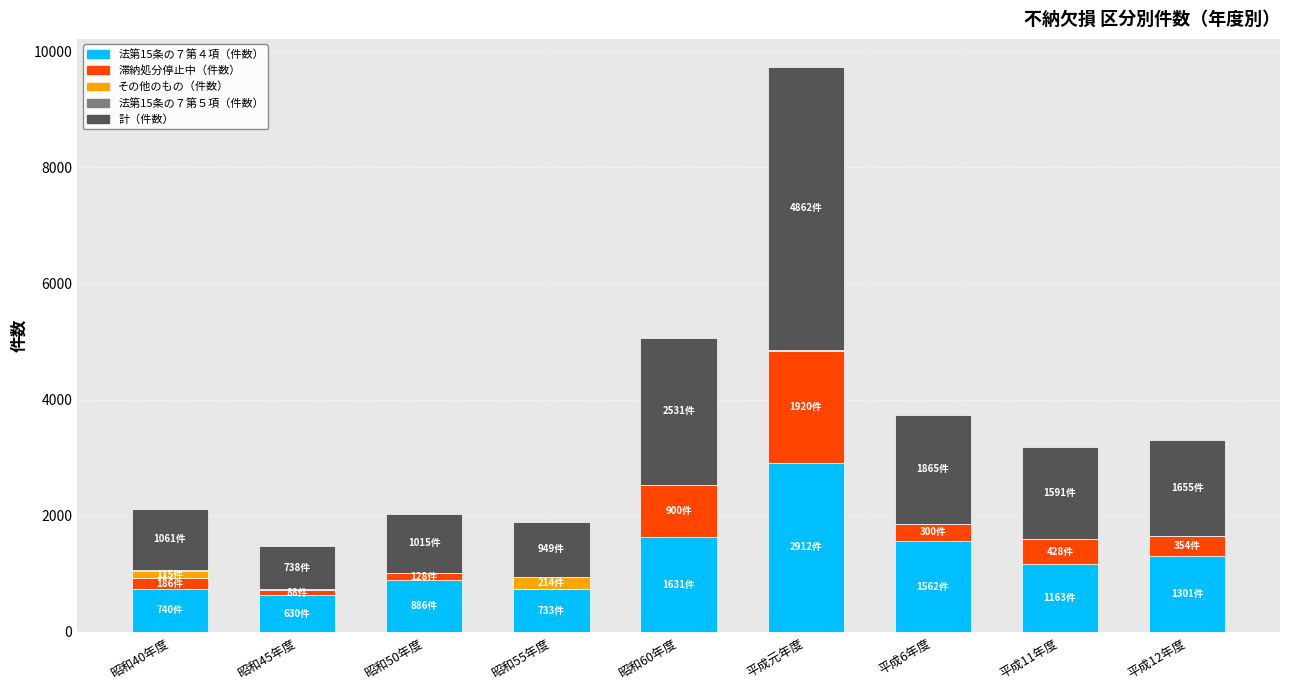

Which category has the highest value in the 法第15条の７第４項（件数） series?

平成元年度